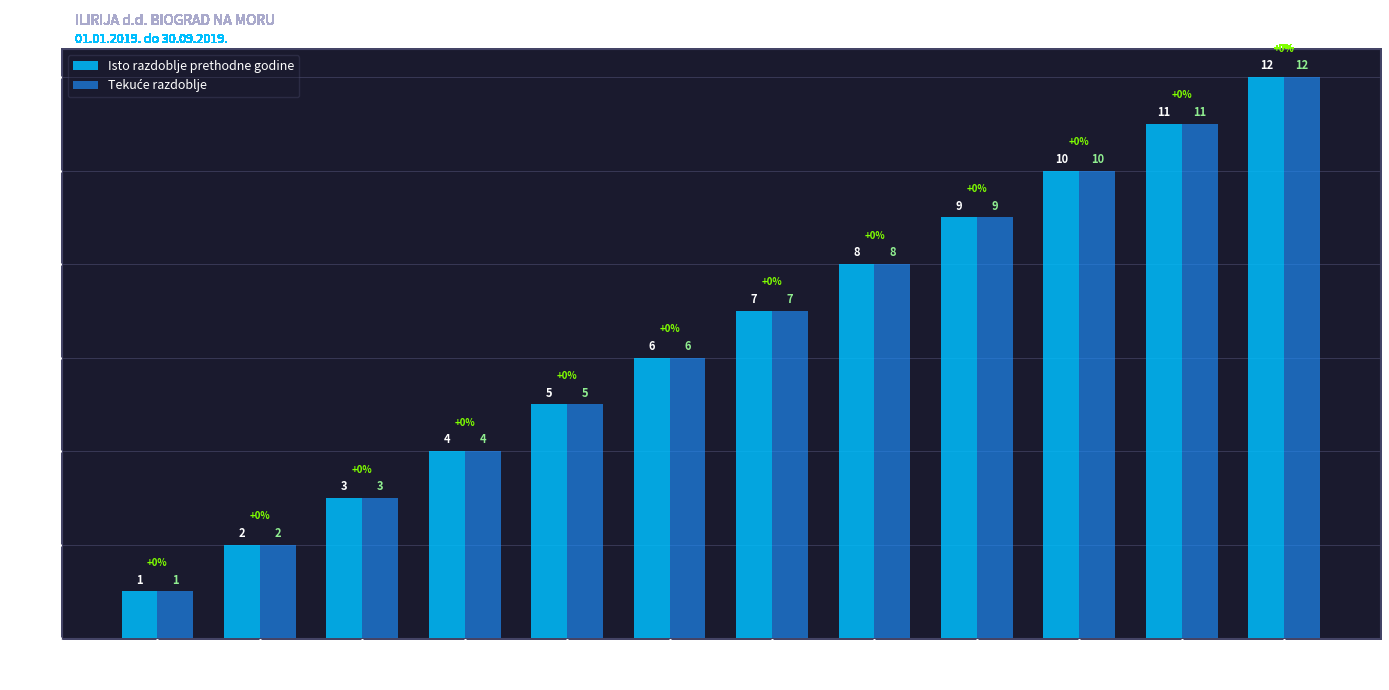

At which label is Isto razdoblje prethodne godine closest to 6?

AOP 6